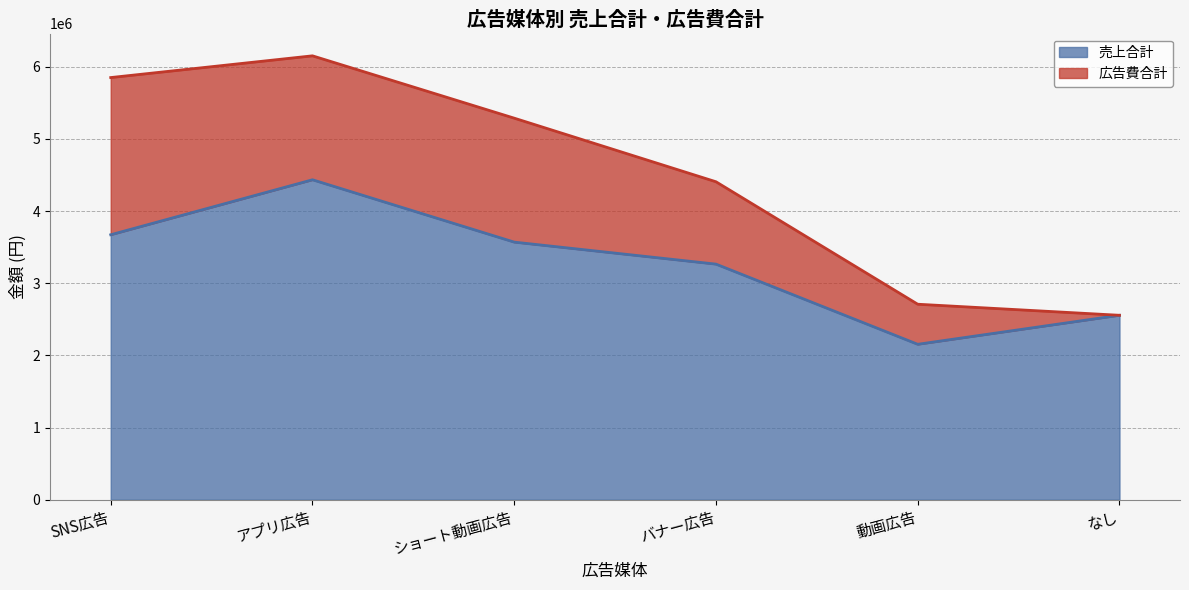

How many points are higher than both their immediate neighbors (excluding endpoints)?

1